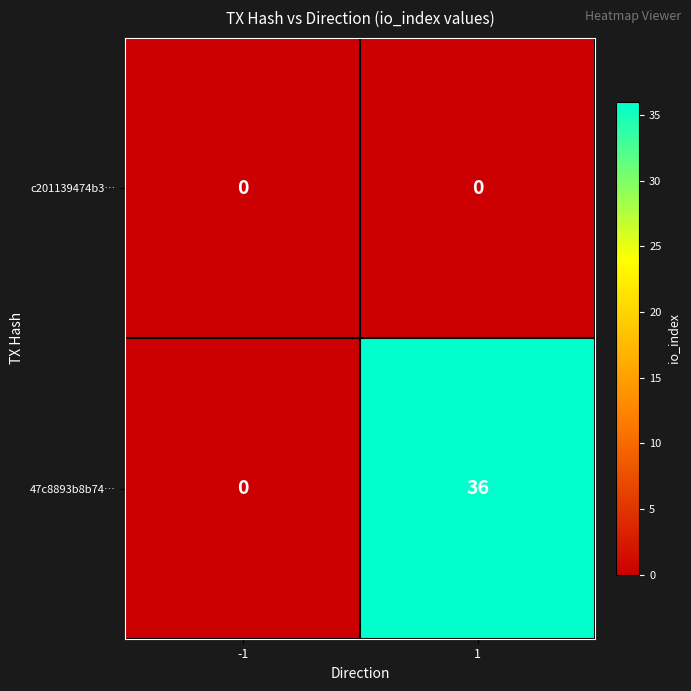

At which category is the sum across all series the highest?

1